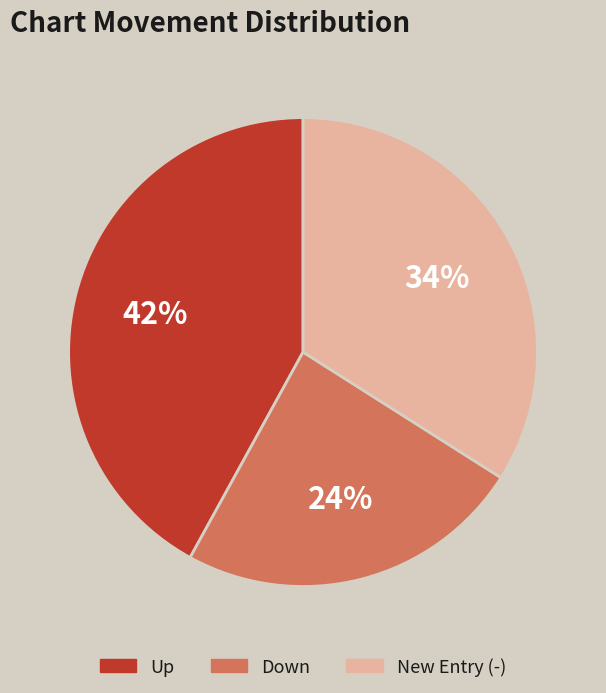

Which slice is the smallest?

Down